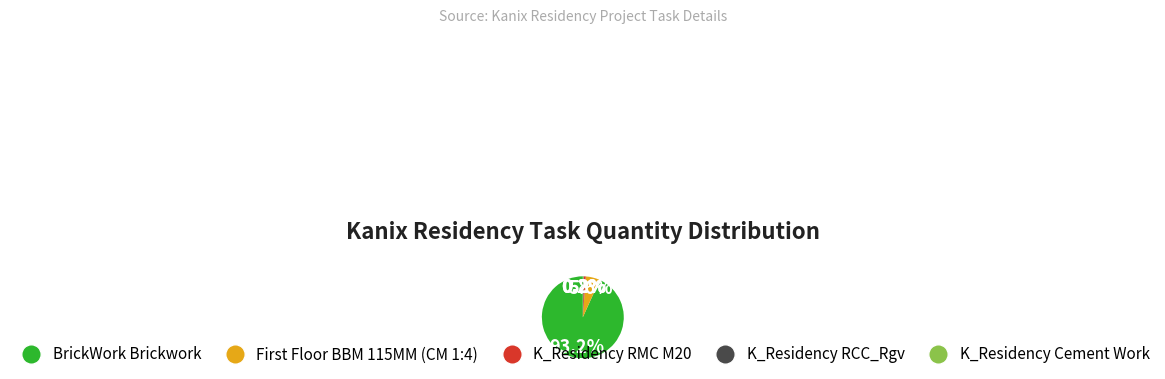

What percentage is NOT represented by BrickWork Brickwork?

6.8%